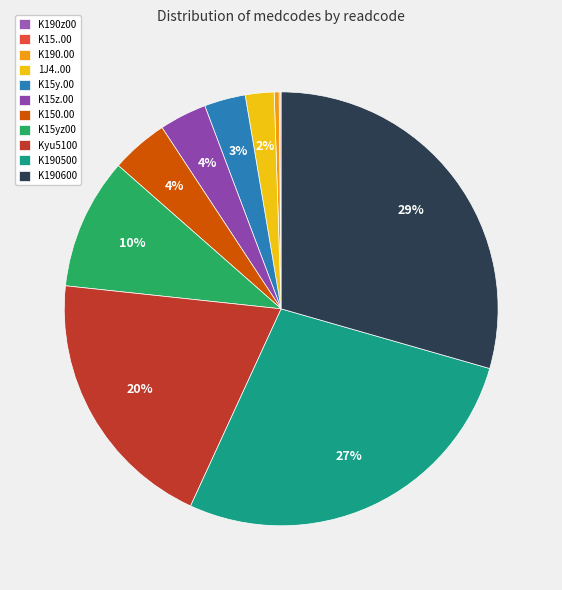

Rank the categories by value from highest to lowest.

K190600, K190500, Kyu5100, K15yz00, K150.00, K15z.00, K15y.00, 1J4..00, K190.00, K15..00, K190z00